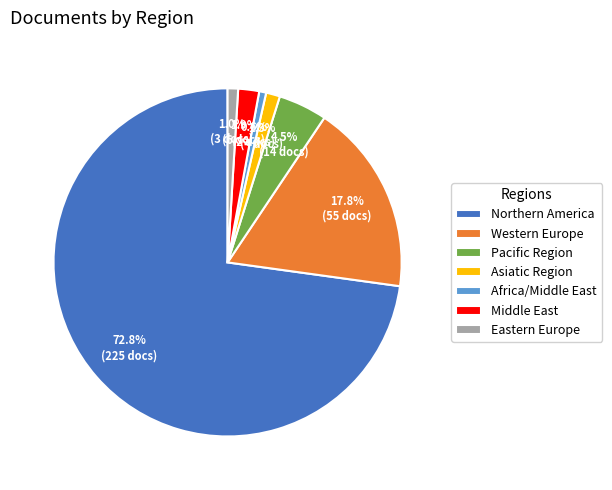

Which slice is the largest?

Northern America